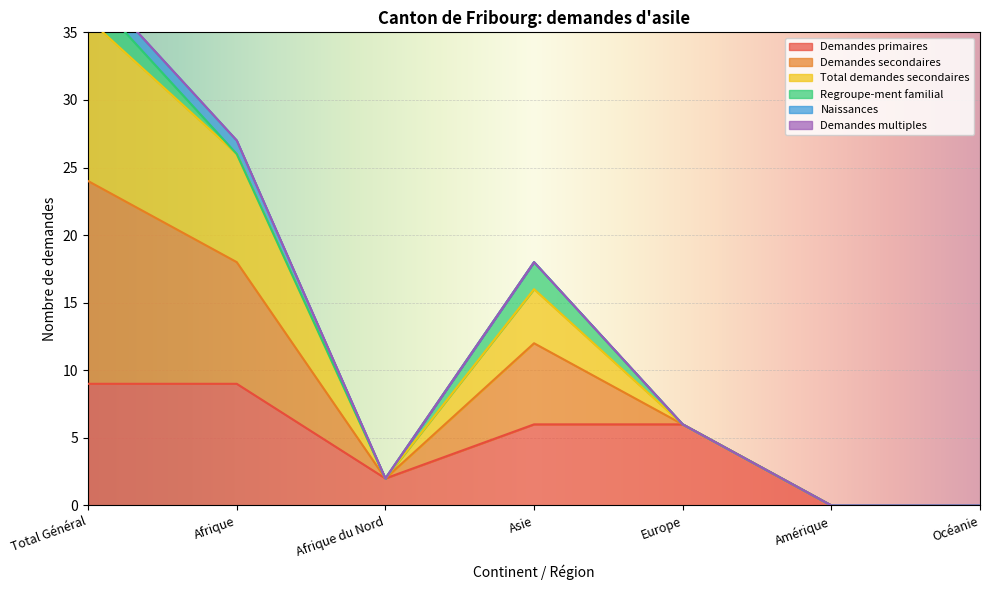

What is the difference between the second highest and second lowest values in the Demandes primaires series?

9